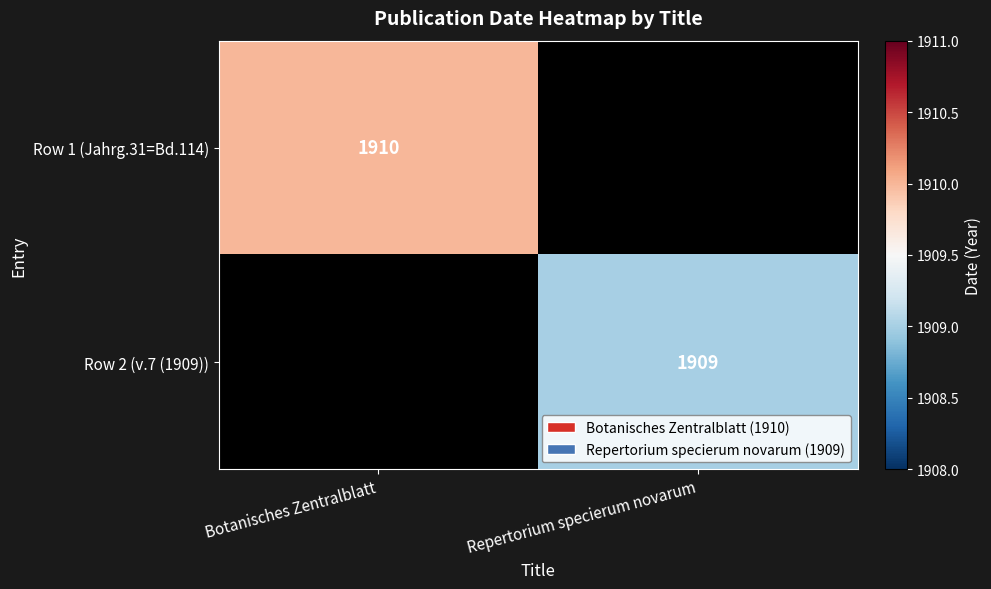

True or false: Row 2 (v.7 (1909)) has a value of 951 at Repertorium specierum novarum.

False